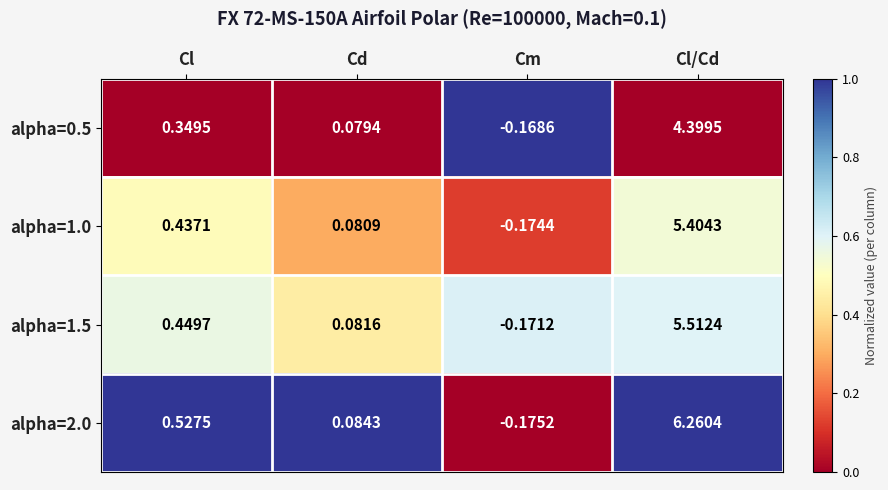

Rank the categories by alpha=1.0 value from lowest to highest.

Cm, Cd, Cl, Cl/Cd